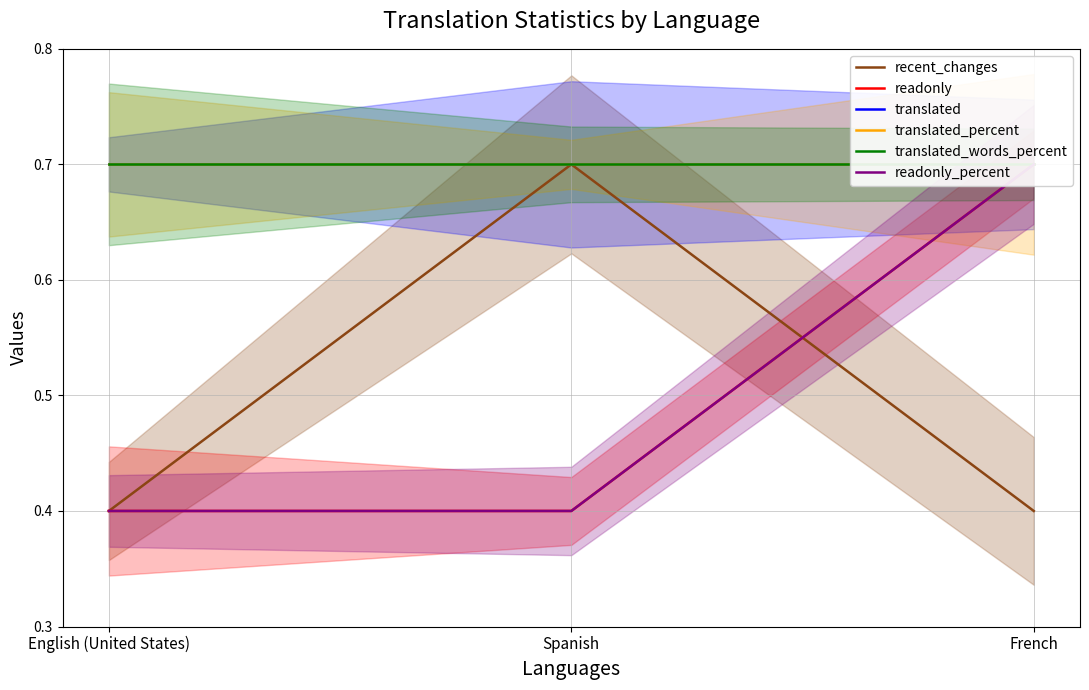

The translated_percent series shows 1.1 at Spanish. True or false?

False